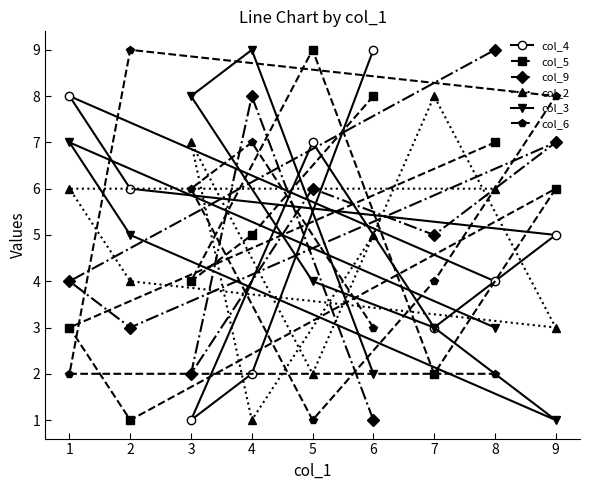

The col_5 series shows 16 at 5. True or false?

False